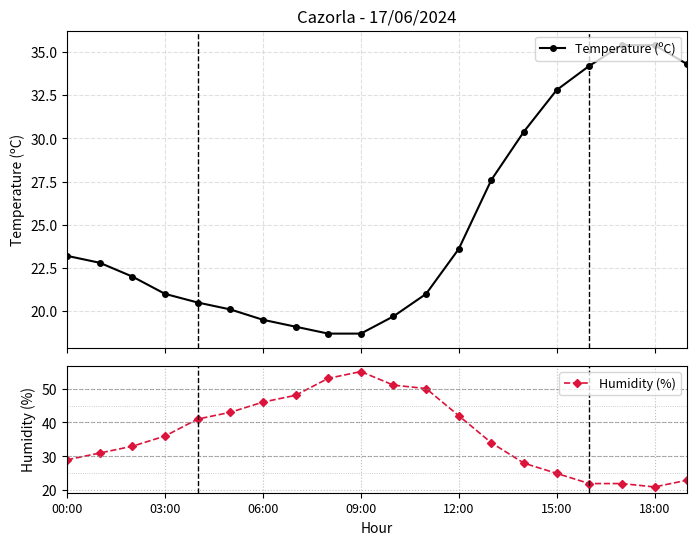

What is the value of the Temperature (ºC) point at the 13th from the left?

23.6